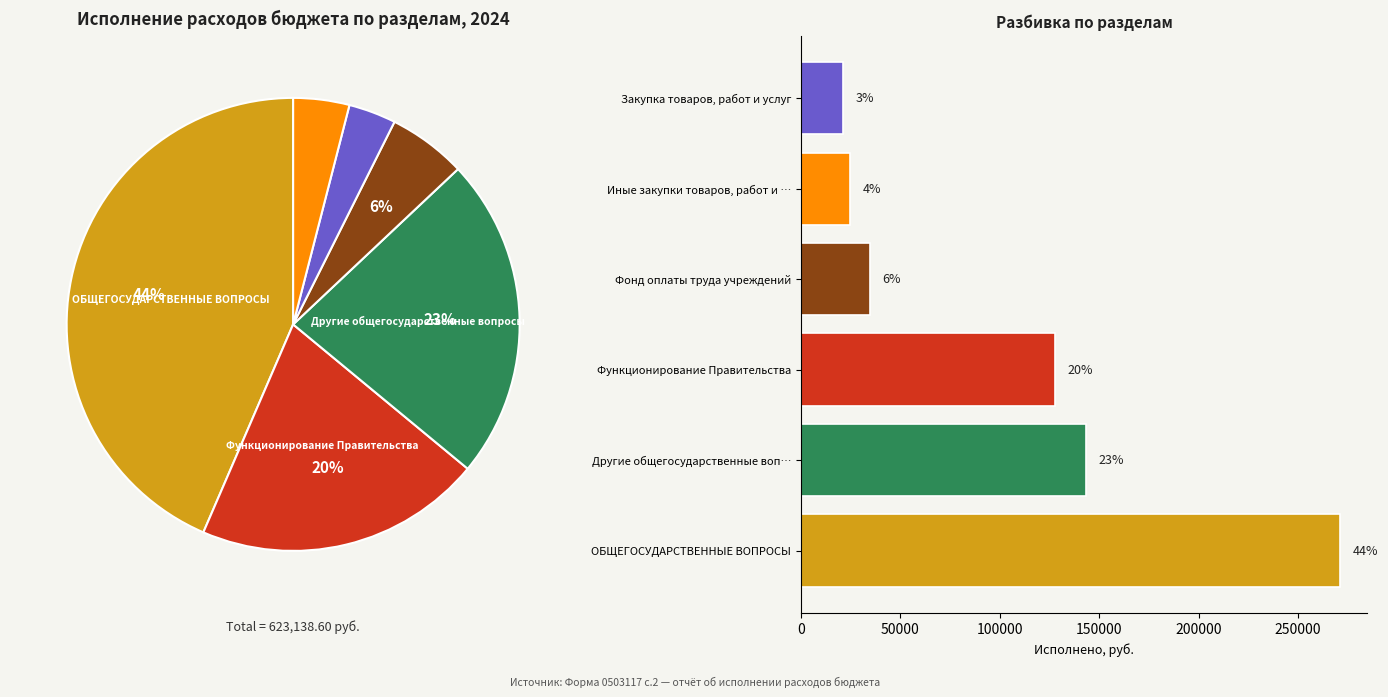

To the nearest percent, what is the difference between the Функционирование Правительства and ОБЩЕГОСУДАРСТВЕННЫЕ ВОПРОСЫ slice percentages?

23%